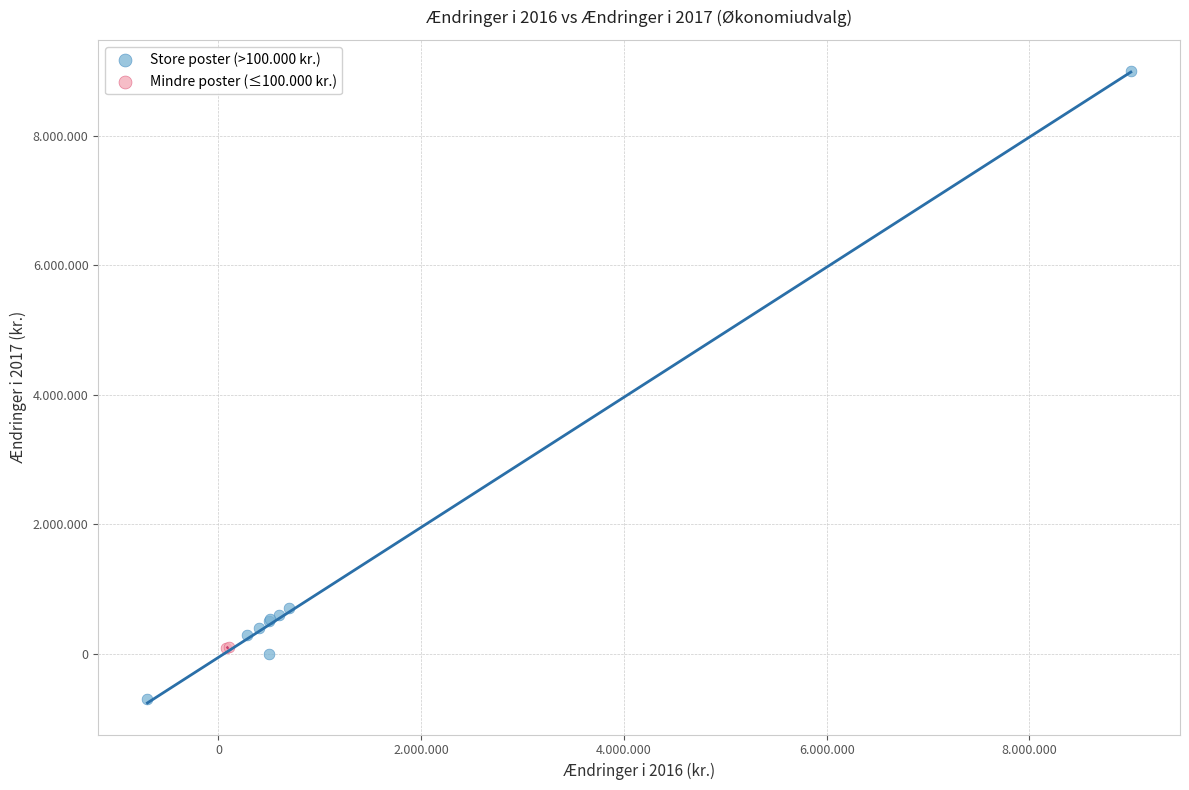

What are all the series names shown in the legend?

Store poster (>100.000 kr.), Mindre poster (≤100.000 kr.)